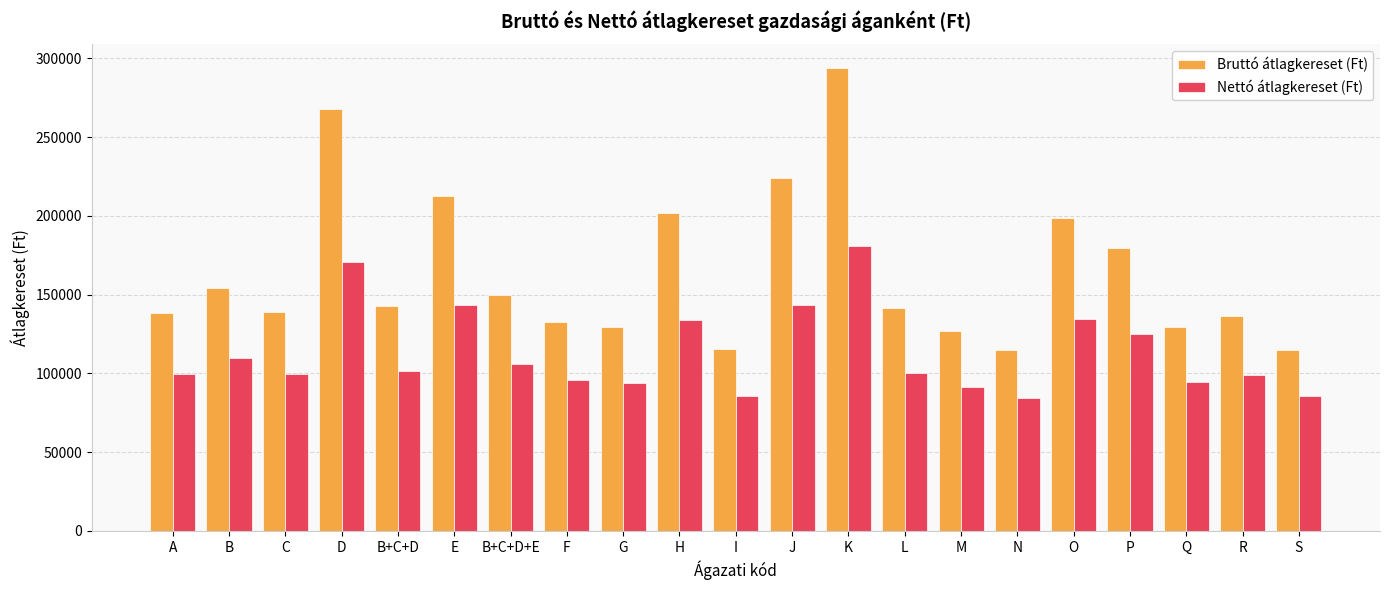

What is the label of the 16th bar from the left?

N